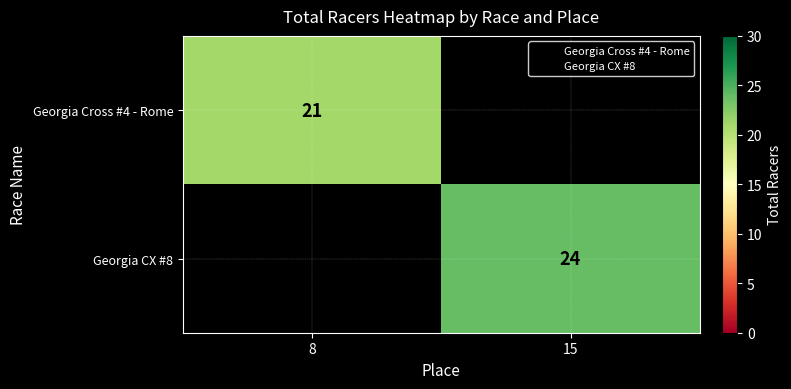

How many values in Georgia CX #8 are above zero?

1